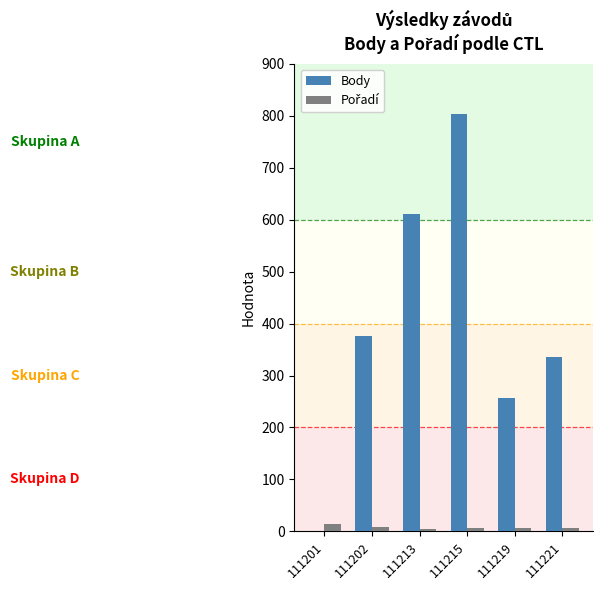

What is the sum of all Body values?

2382